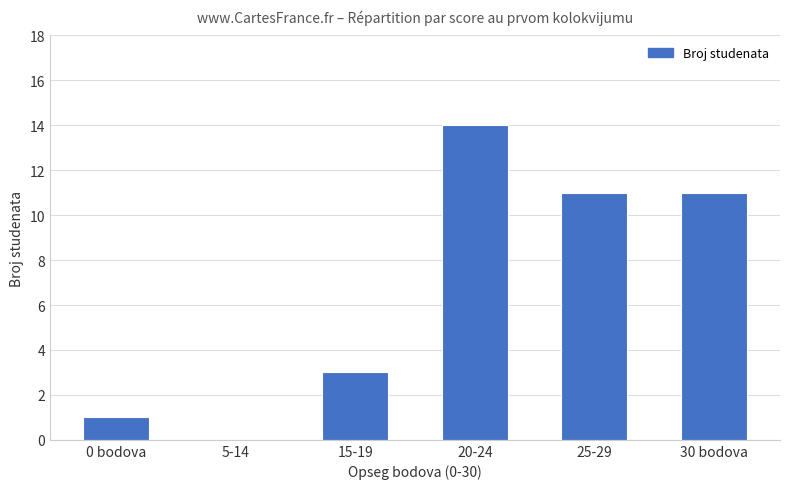

What is the sum of the values at 25-29 and 5-14?

11